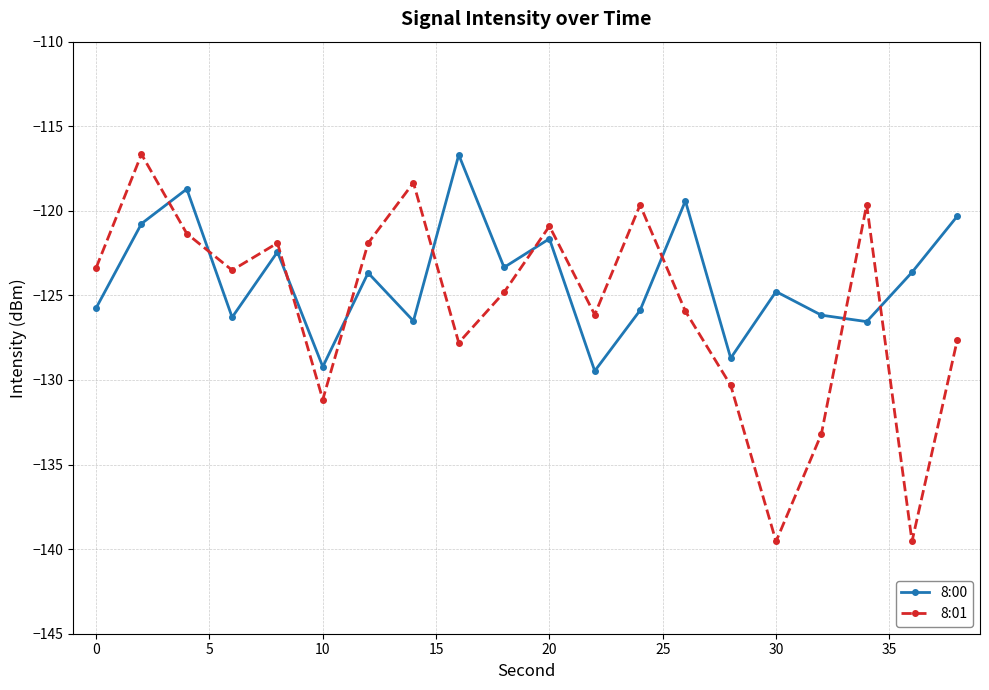

What is the difference between the second highest and minimum values in the 8:01 series?

21.2